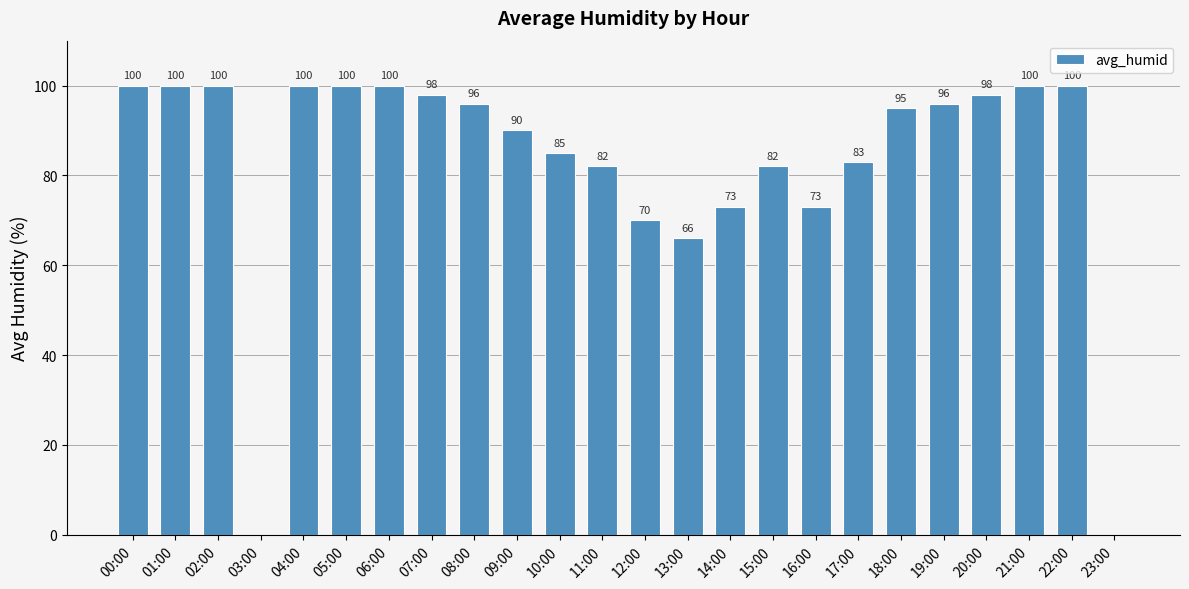

Between 13:00 and 17:00, which is larger?

17:00